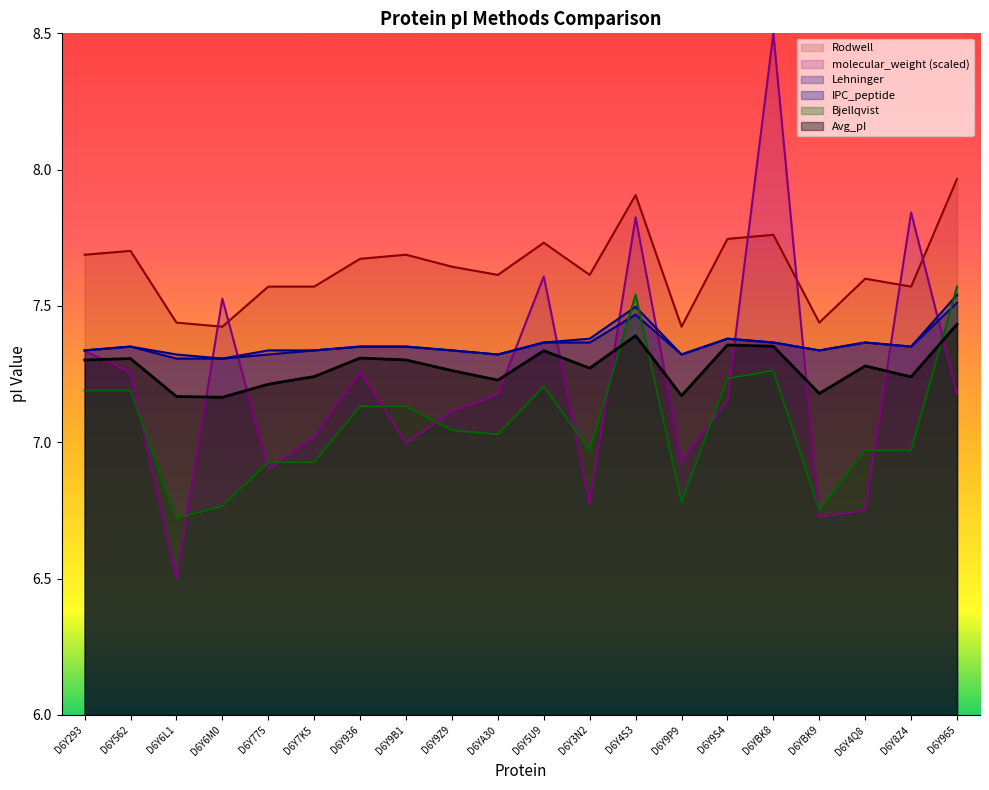

At D6YA30, list the series in order from smallest to largest.

Bjellqvist, molecular_weight, Avg_pI, IPC_peptide, Lehninger, Rodwell